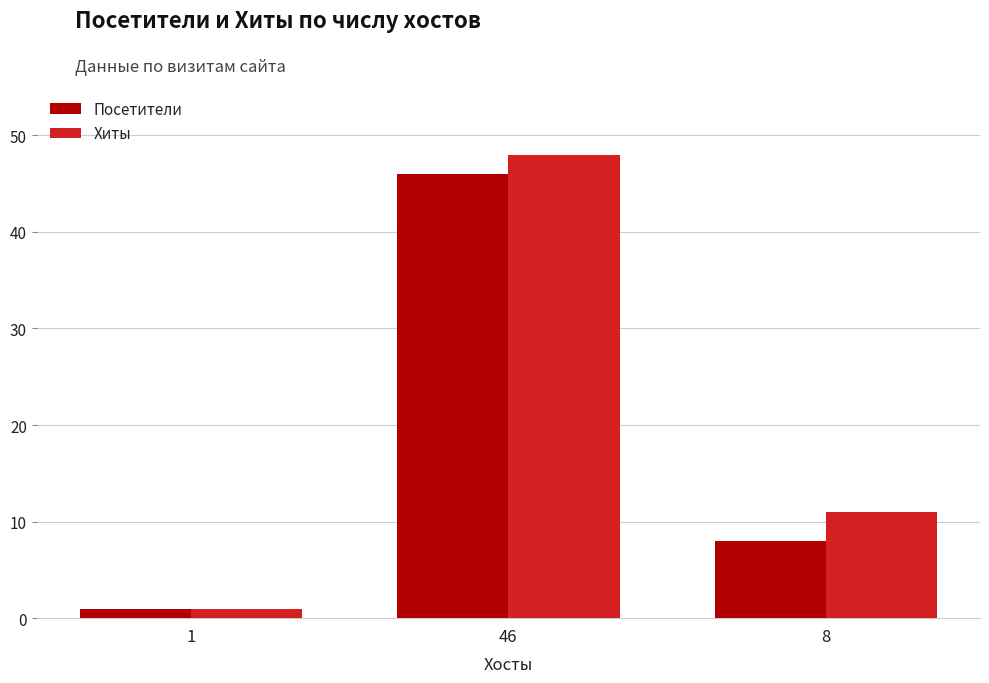

What is the difference between the Хиты values at 1 and 46?

47